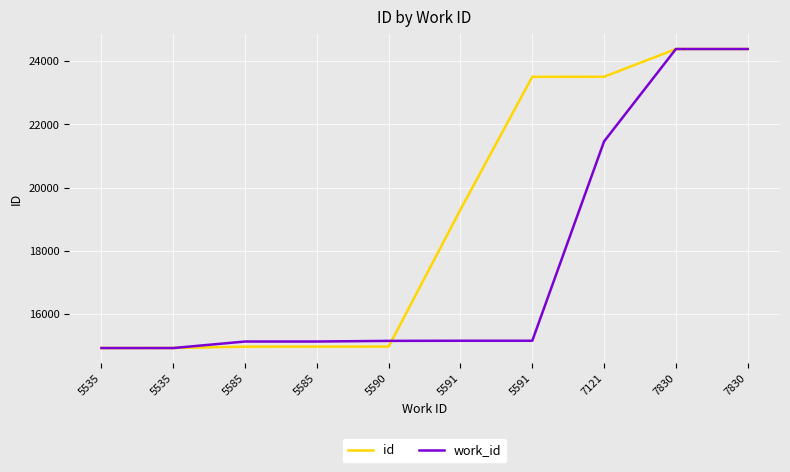

What are all the series names shown in the legend?

id, work_id